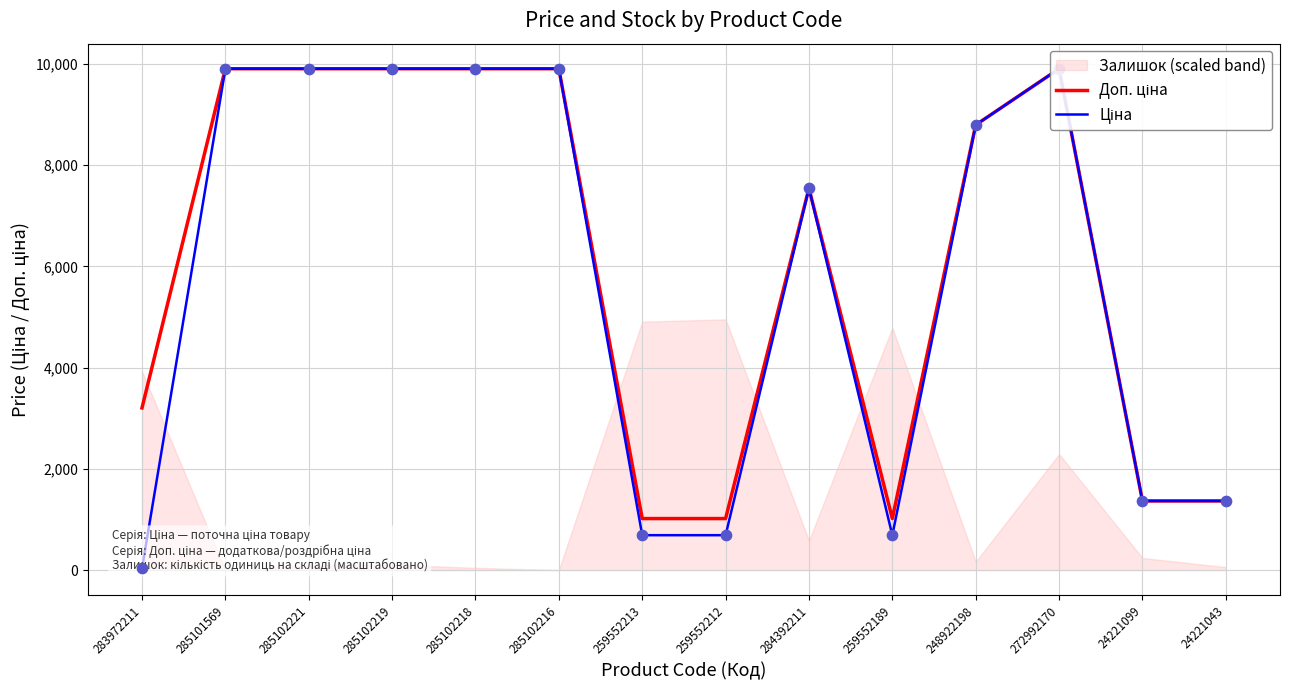

What are all the series names shown in the legend?

Доп. ціна, Ціна